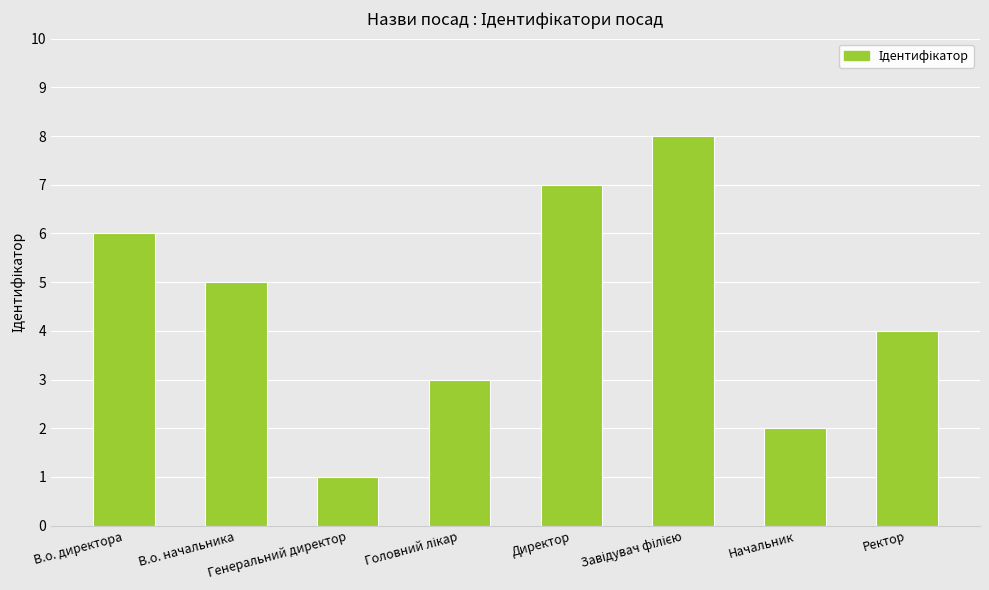

The value at Директор is 5. True or false?

False